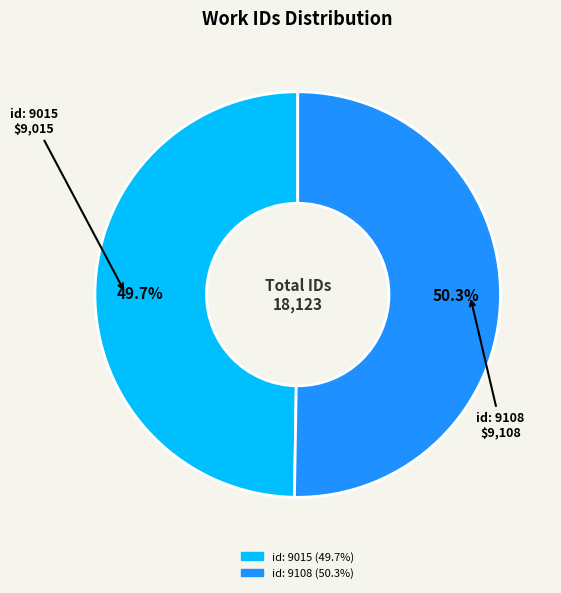

True or false: id: 9015 accounts for 38% of the total.

False